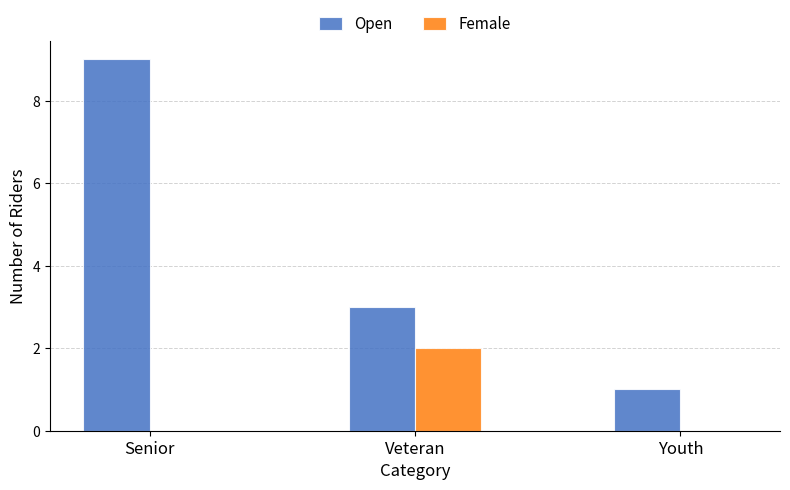

What is the greatest value displayed?

9